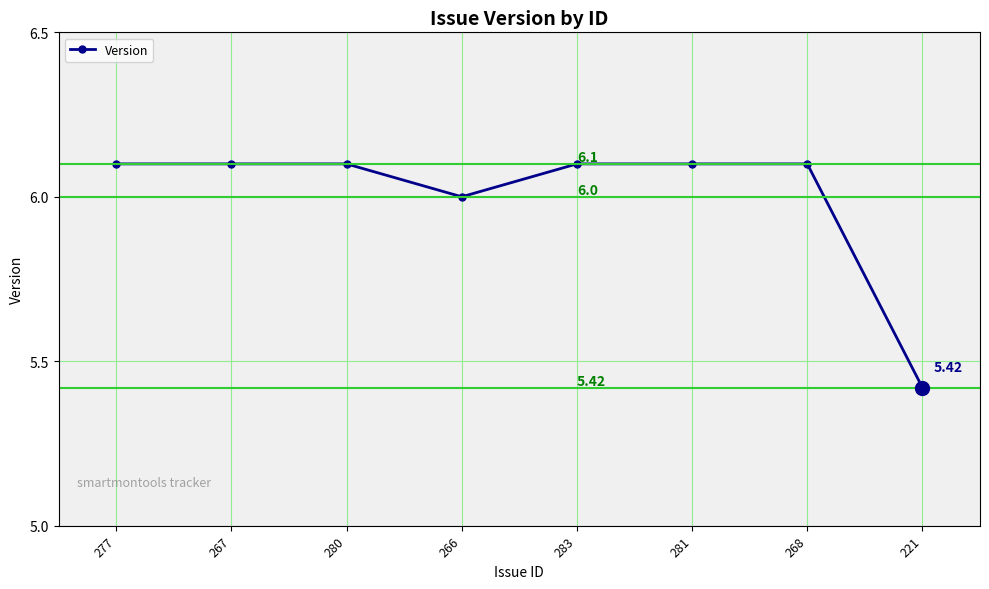

How many data points are less than 6?

1